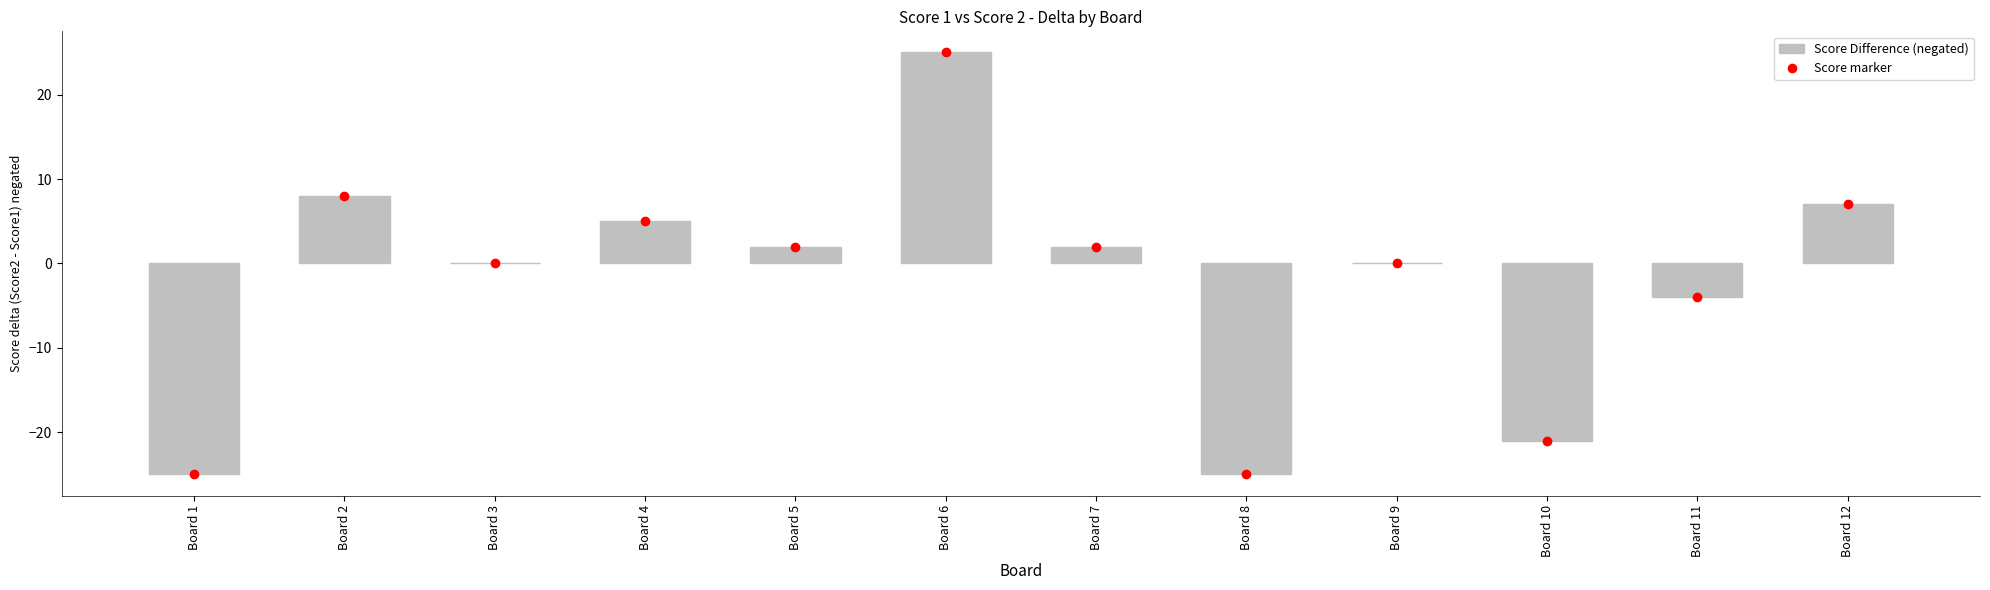

What is the difference between the values at Board 3 and Board 11?

4